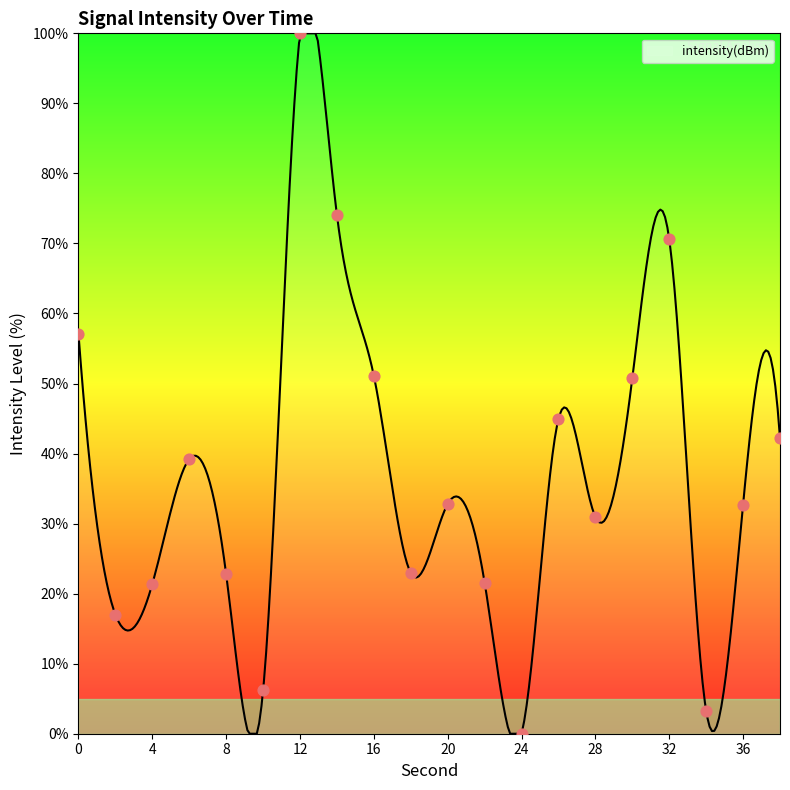

What is the change in value from 0 to 26?

-12.1